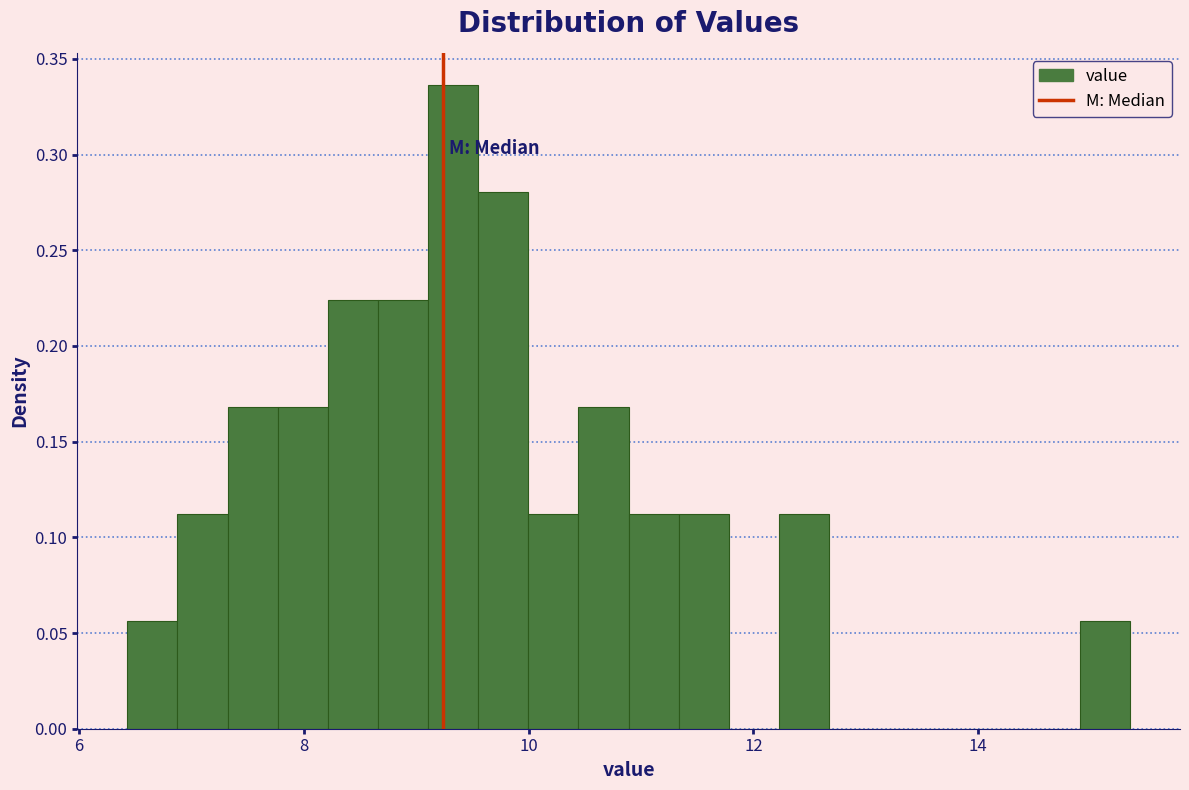

Read against the x-axis, roughly where is the centre of the tallest bar?

9.4